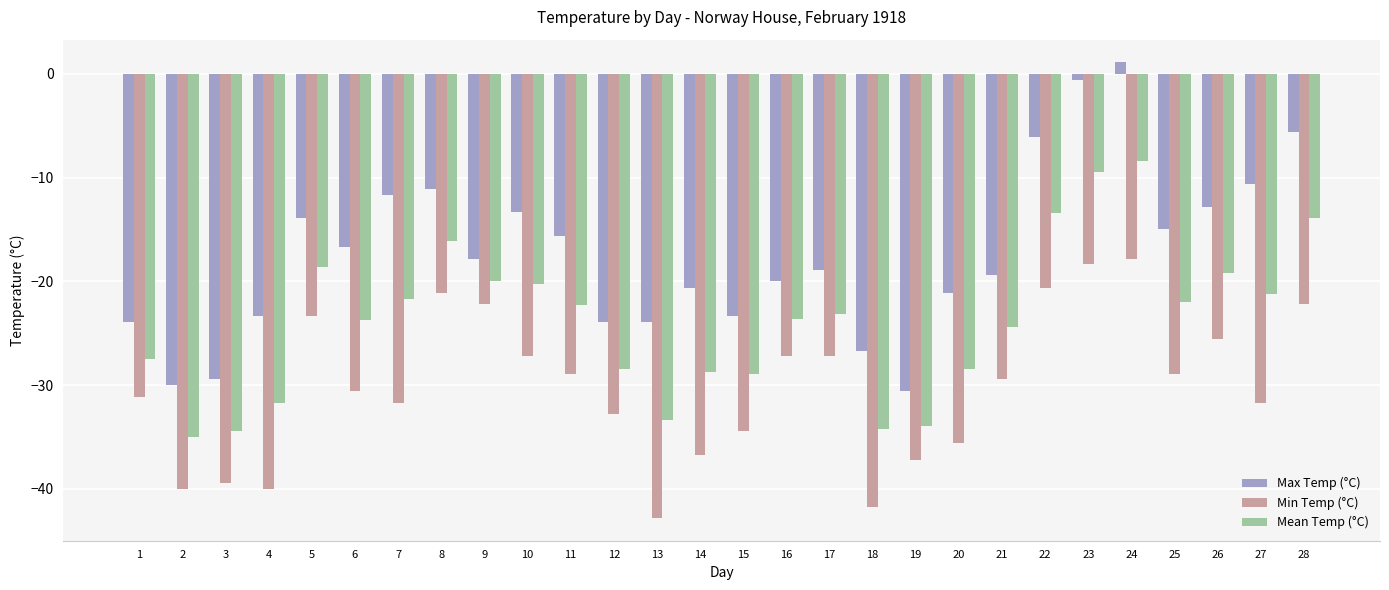

Which series has the largest range (max minus min)?

Max Temp (°C)